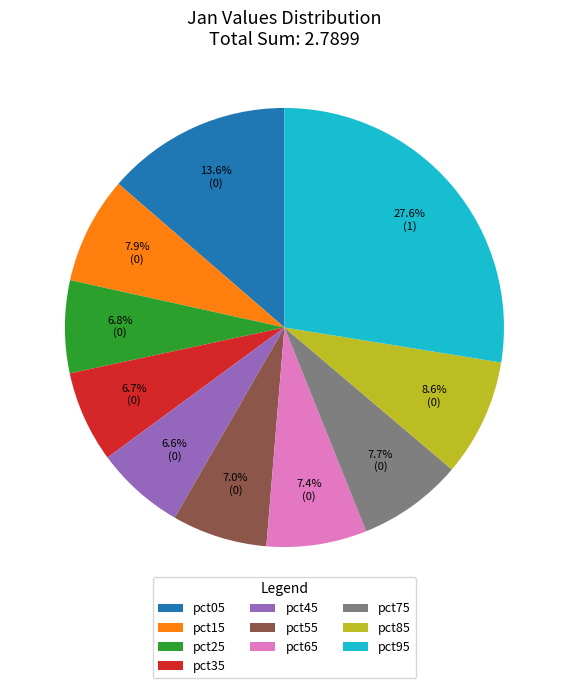

Do pct35 and pct05 together represent more than half of the pie?

No